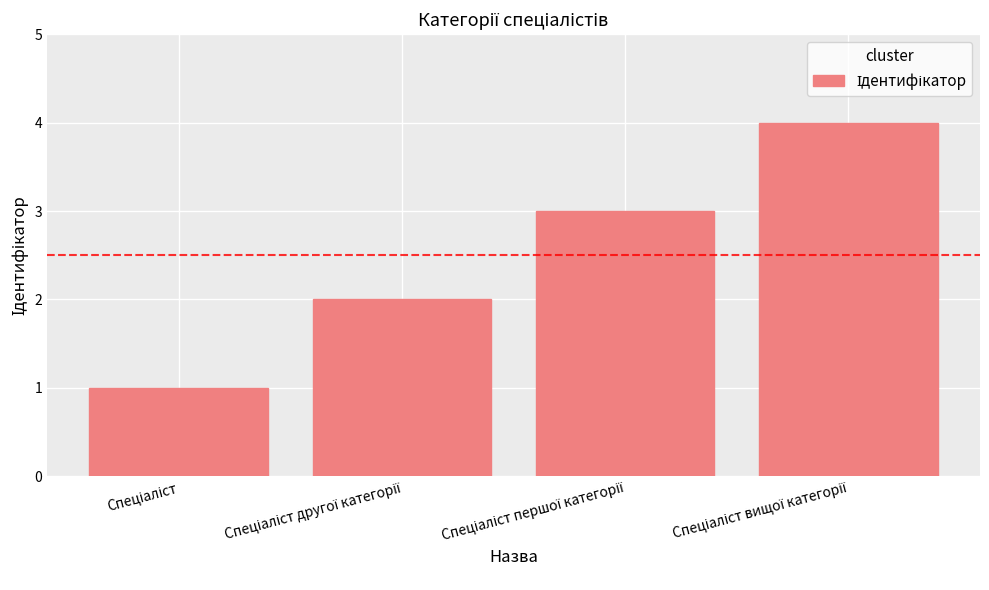

What is the difference between the maximum and minimum values?

3